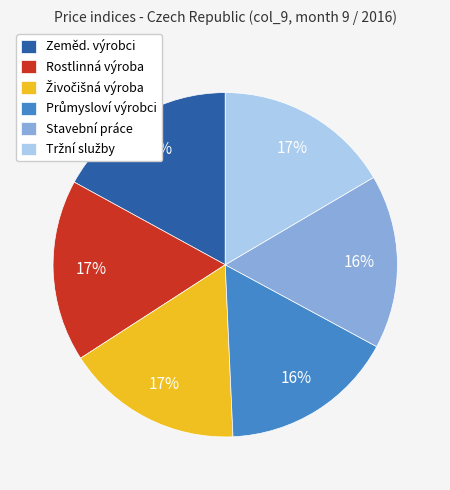

How many segments does this pie chart have?

6